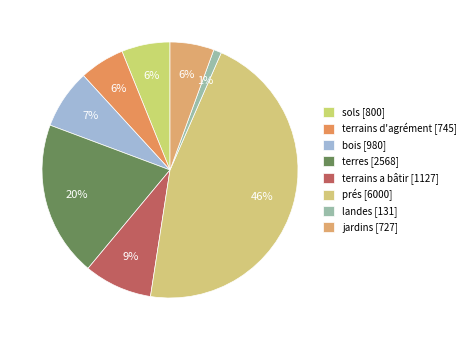

The landes slice represents 11% of the pie. True or false?

False